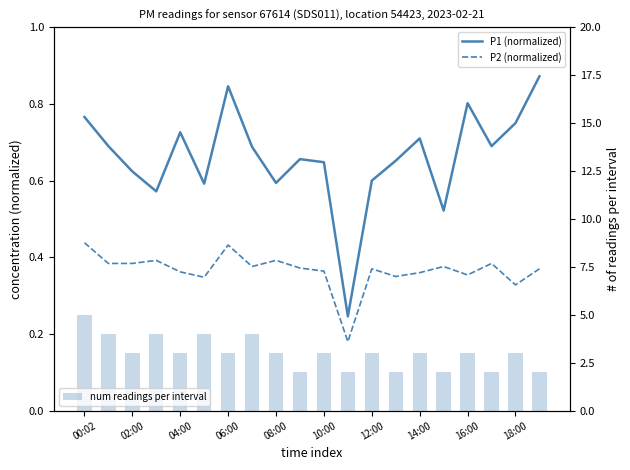

How many data points in num readings per interval are above 3?

5